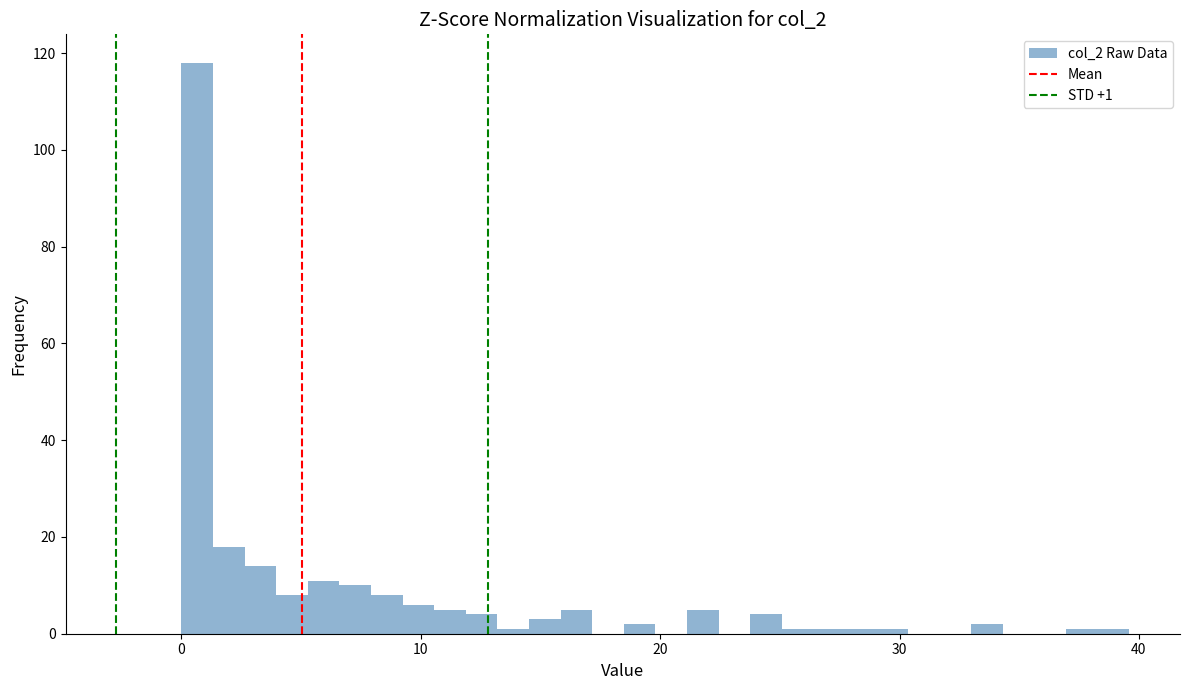

Around what value on the x-axis is the tallest bar? Give the approximate position of its centre, as read against the axis.

1